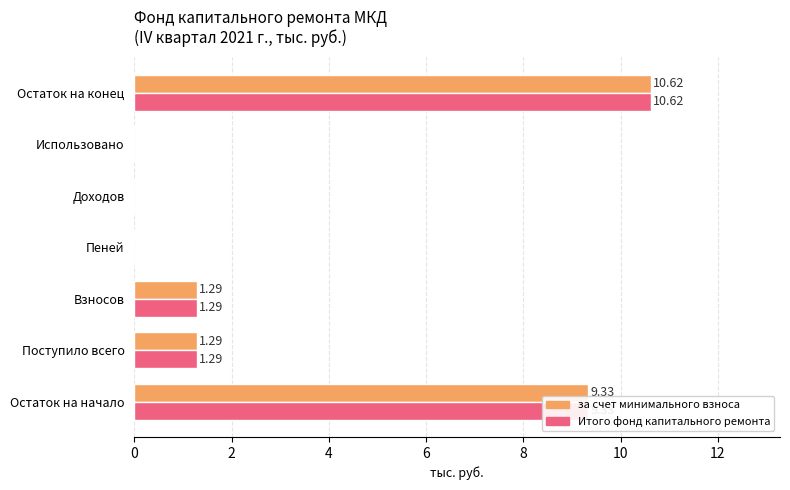

Is the value of Итого фонд капитального ремонта at Остаток на конец greater than the value of за счет минимального взноса at Использовано?

Yes